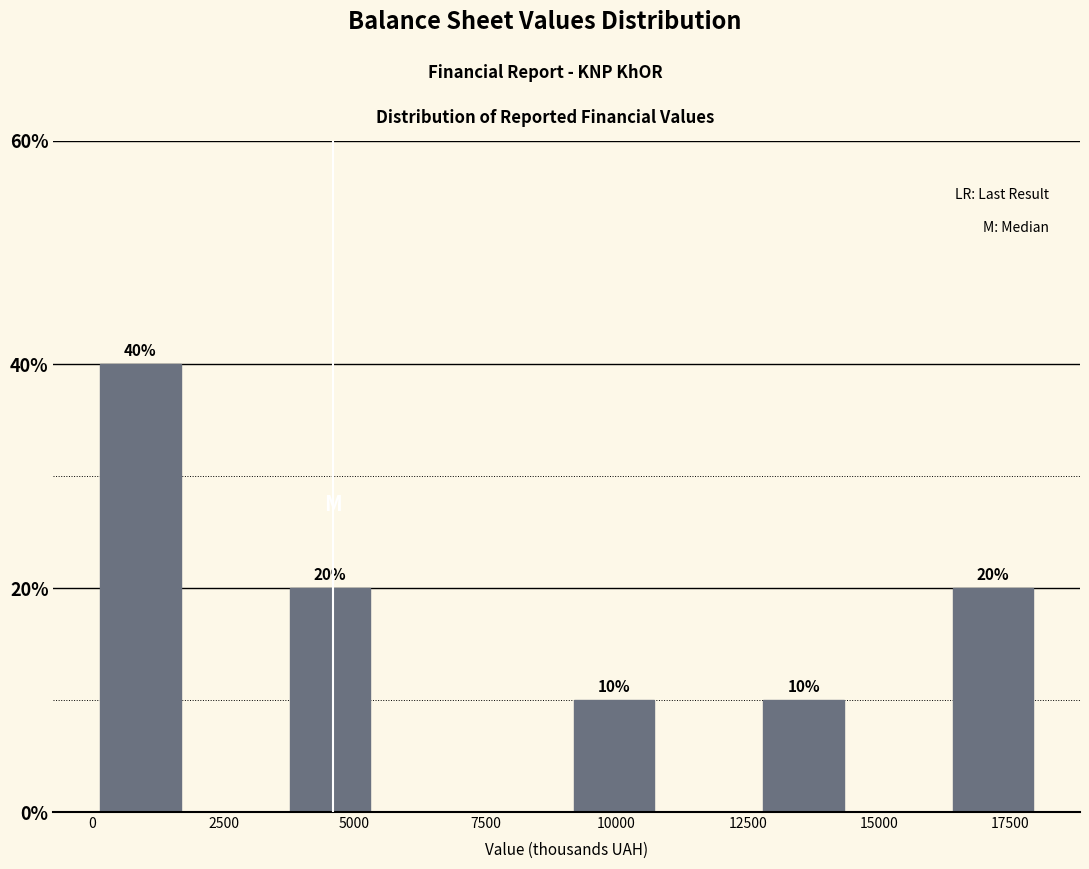

Read against the x-axis, roughly where is the centre of the tallest bar?

1000